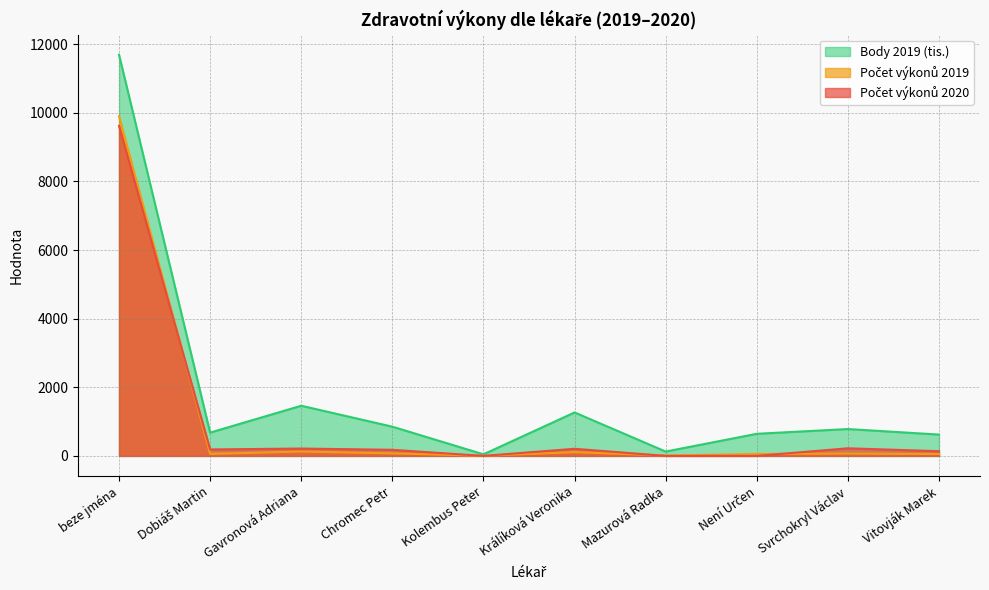

What is the label of the 10th point from the right?

beze jména